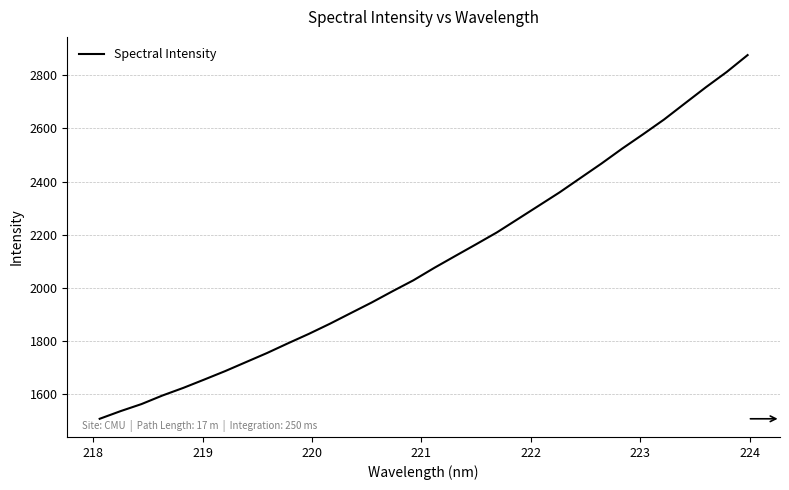

What is the smallest value displayed?

1505.0